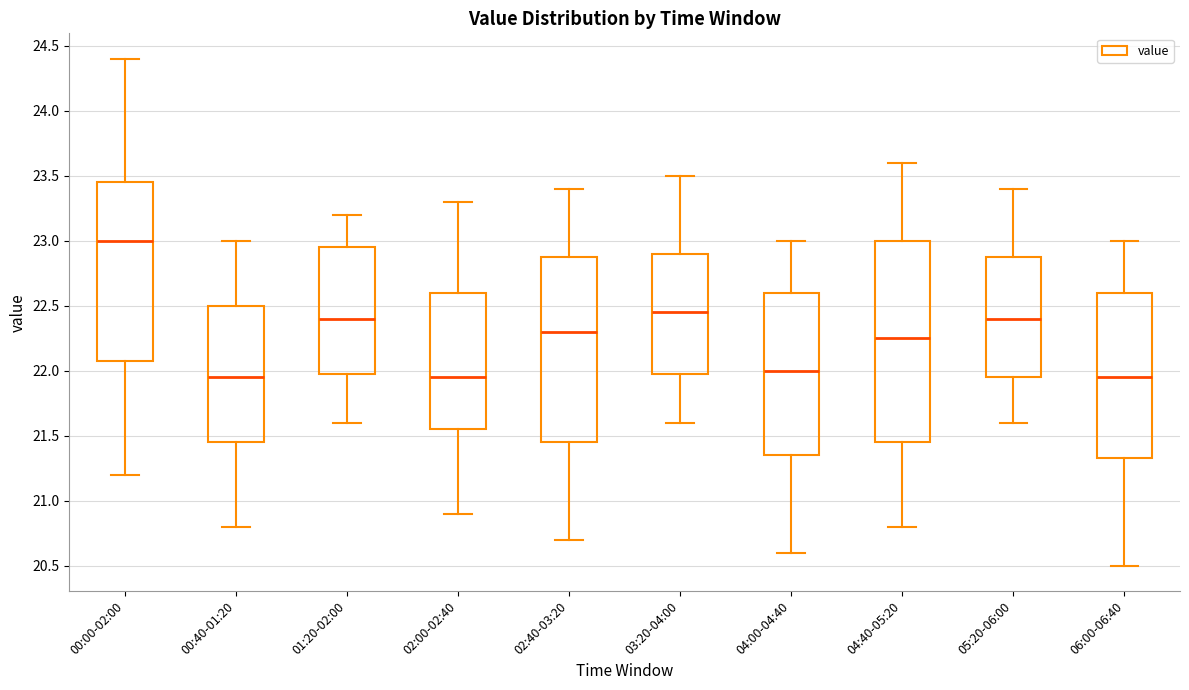

Which box is the tallest, from its lower edge to its upper edge?

04:40-05:20